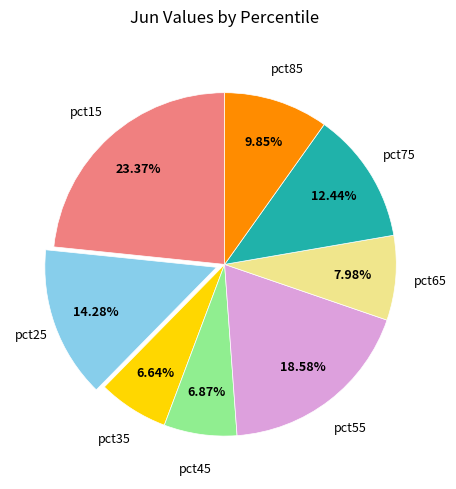

How many slices are in this pie chart?

8